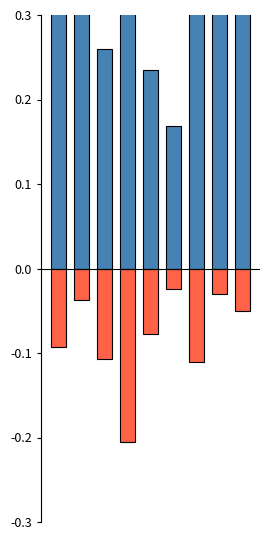

What is the difference between the highest and lowest values at 5?

0.2